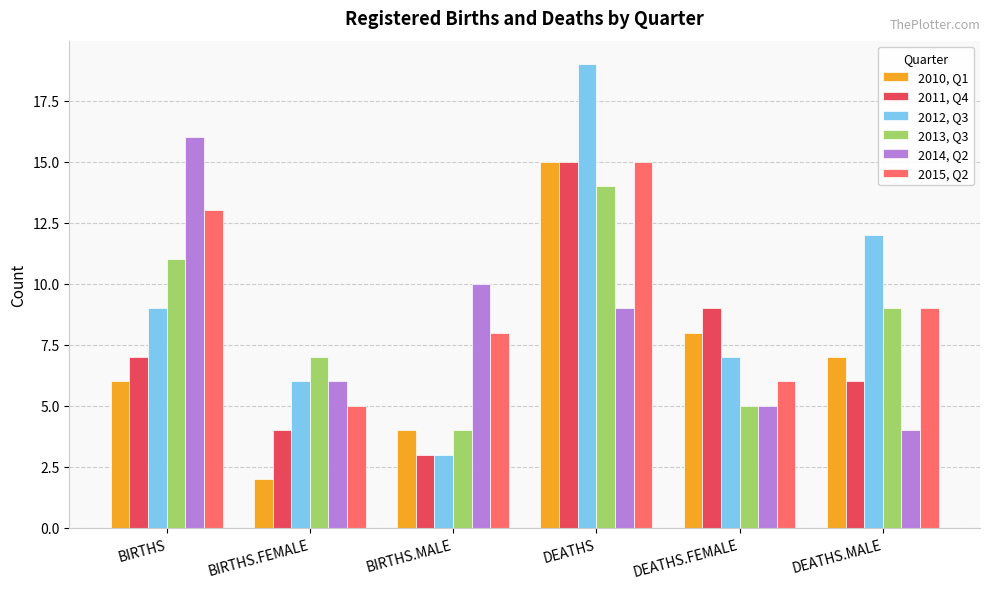

What is the highest value of the 2011, Q4 series?

15